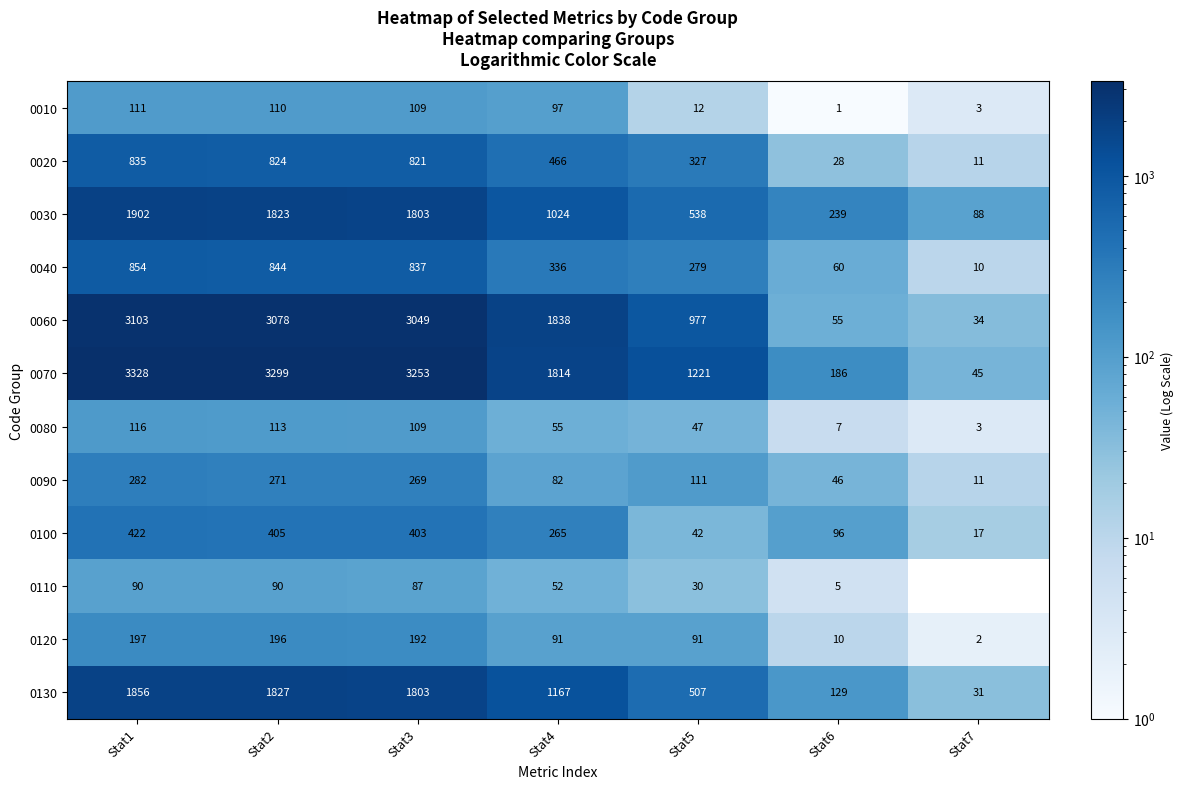

What is the total value across all series at Stat5?

4182